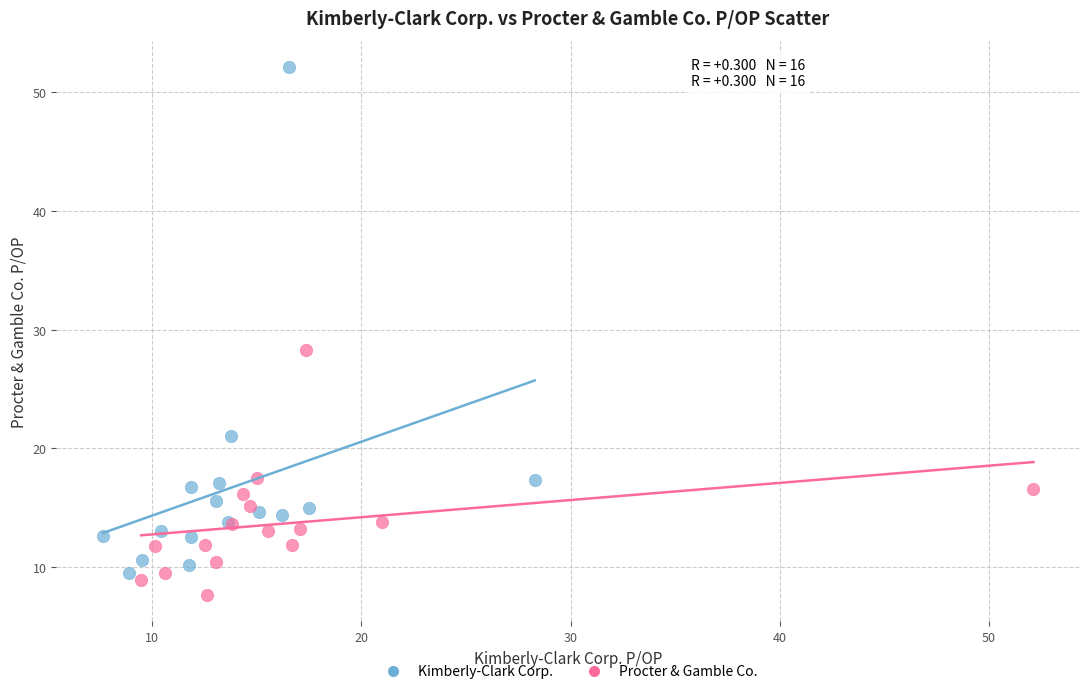

Which series reaches the minimum Y coordinate?

Procter & Gamble Co.